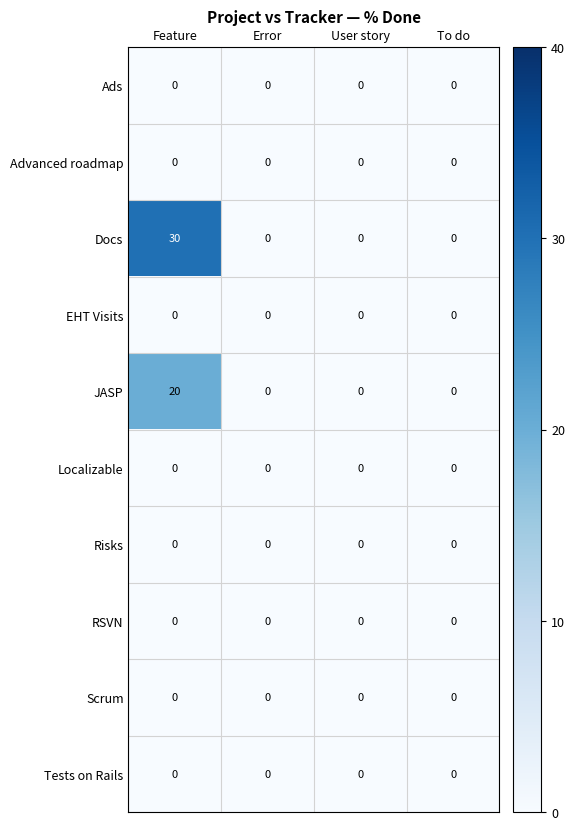

Which series has the widest spread of values?

Docs